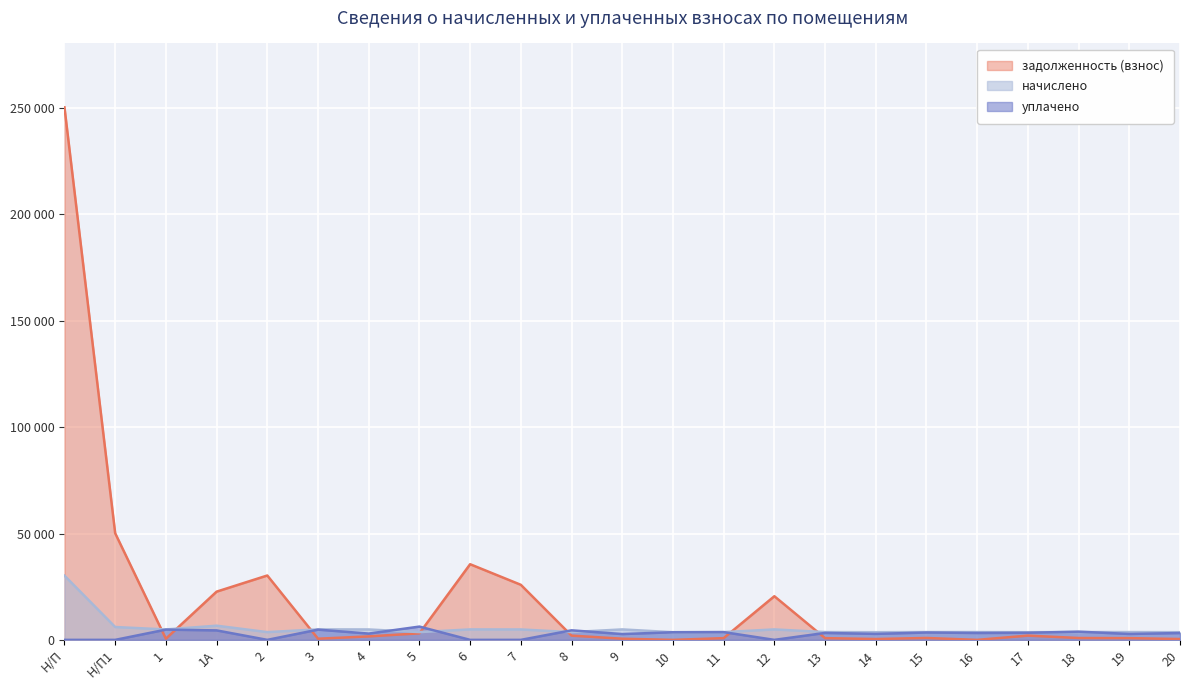

How many intersections are there between уплачено and задолженность (взнос)?

7